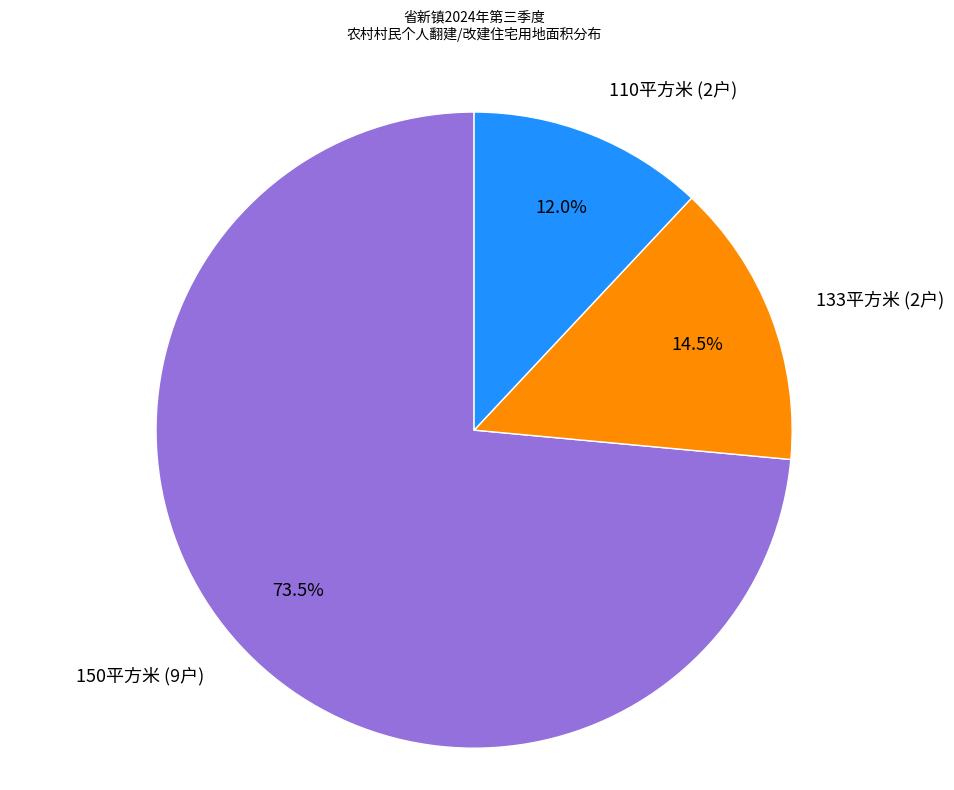

Count the number of slices in the pie.

3